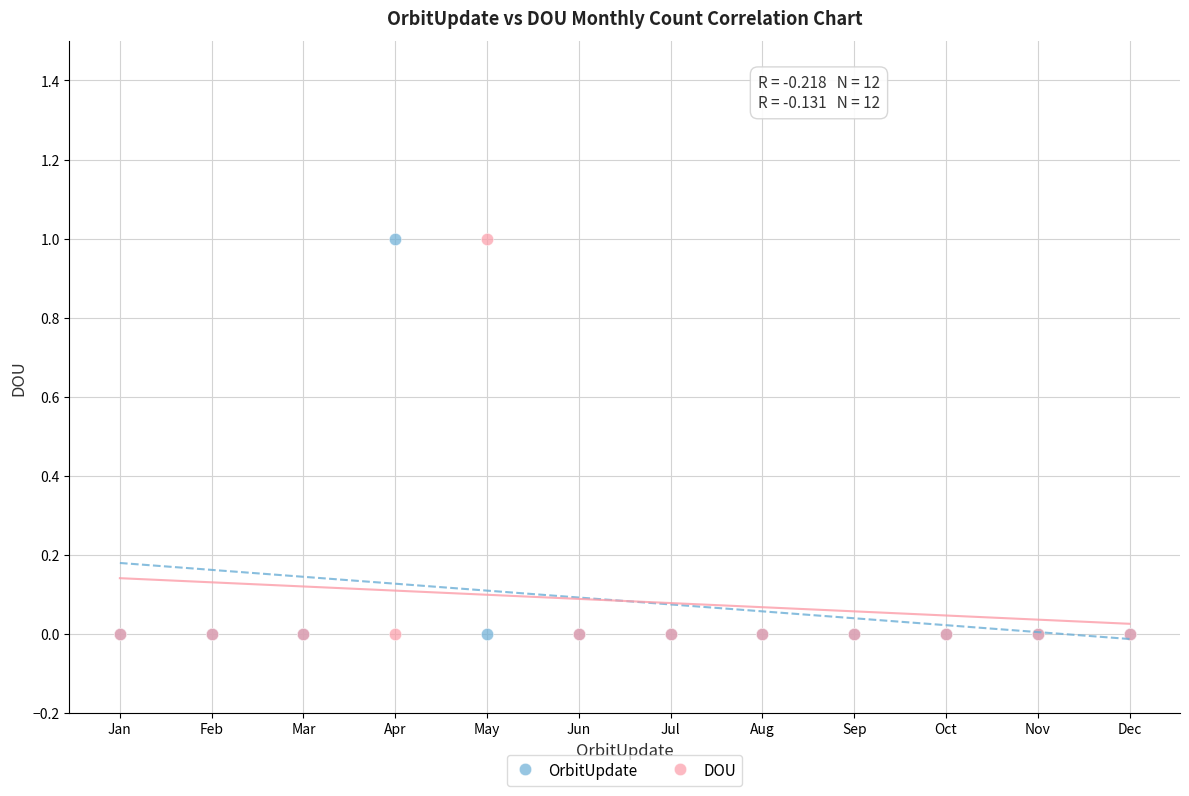

What are all the series names shown in the legend?

OrbitUpdate, DOU